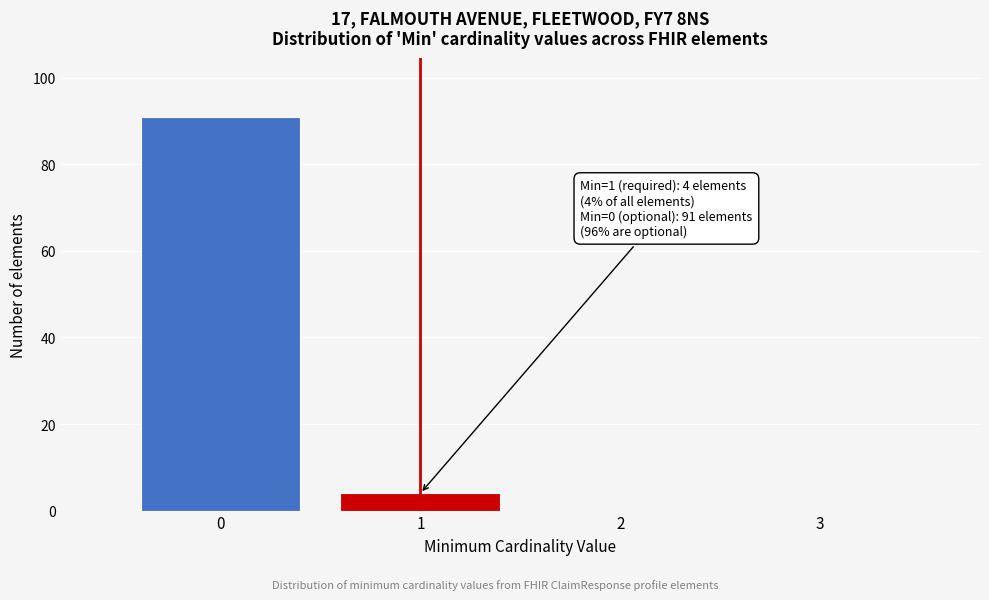

Which range on the x-axis has the tallest bar?

-0.5 to 0.5